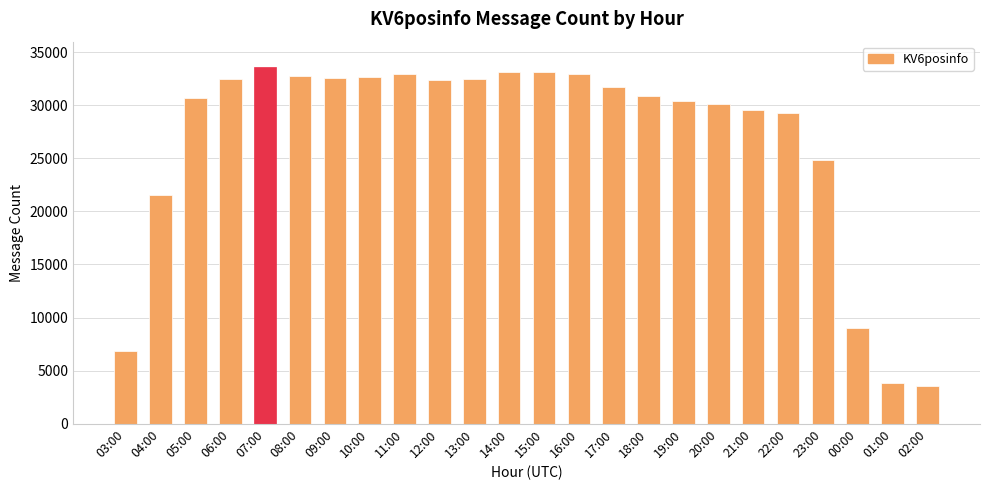

What is the value of the 16th bar from the left?

30920